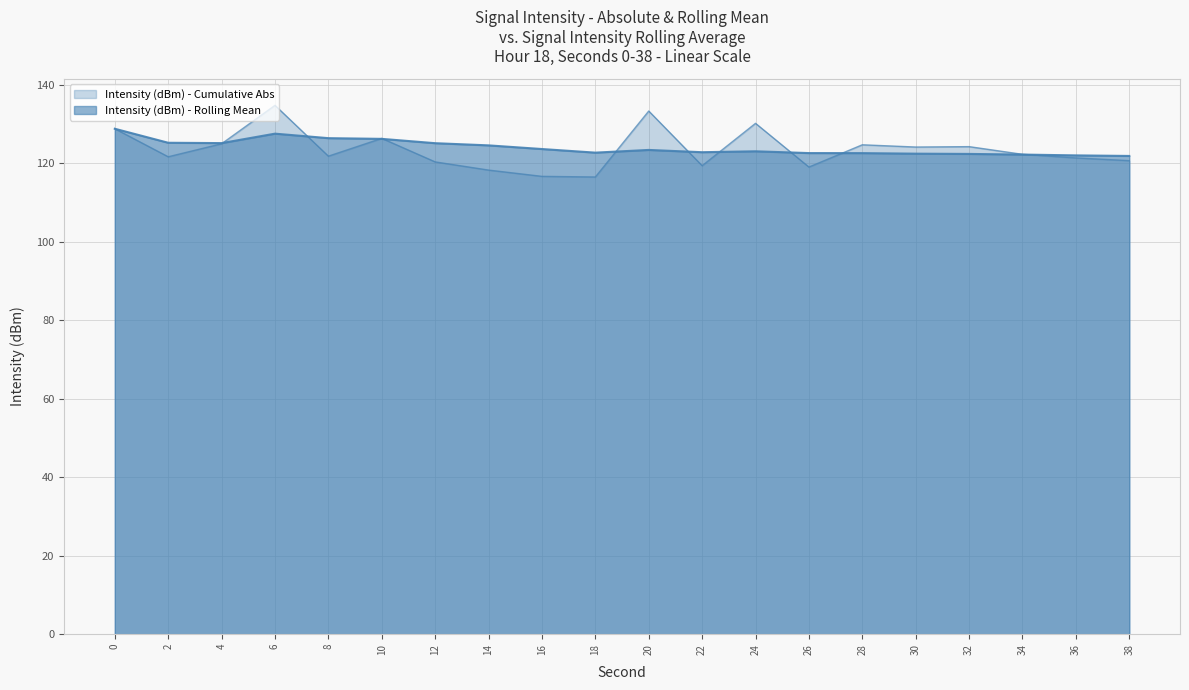

At which category does the chart reach its minimum across all series?

18